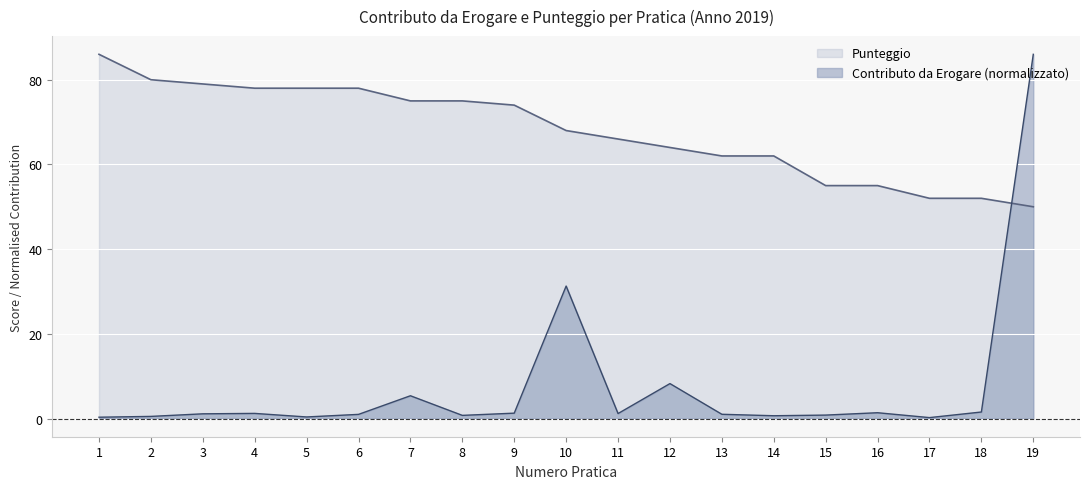

What is the difference between the maximum and minimum values in the CONTRIBUTO DA EROGARE series?

85.8